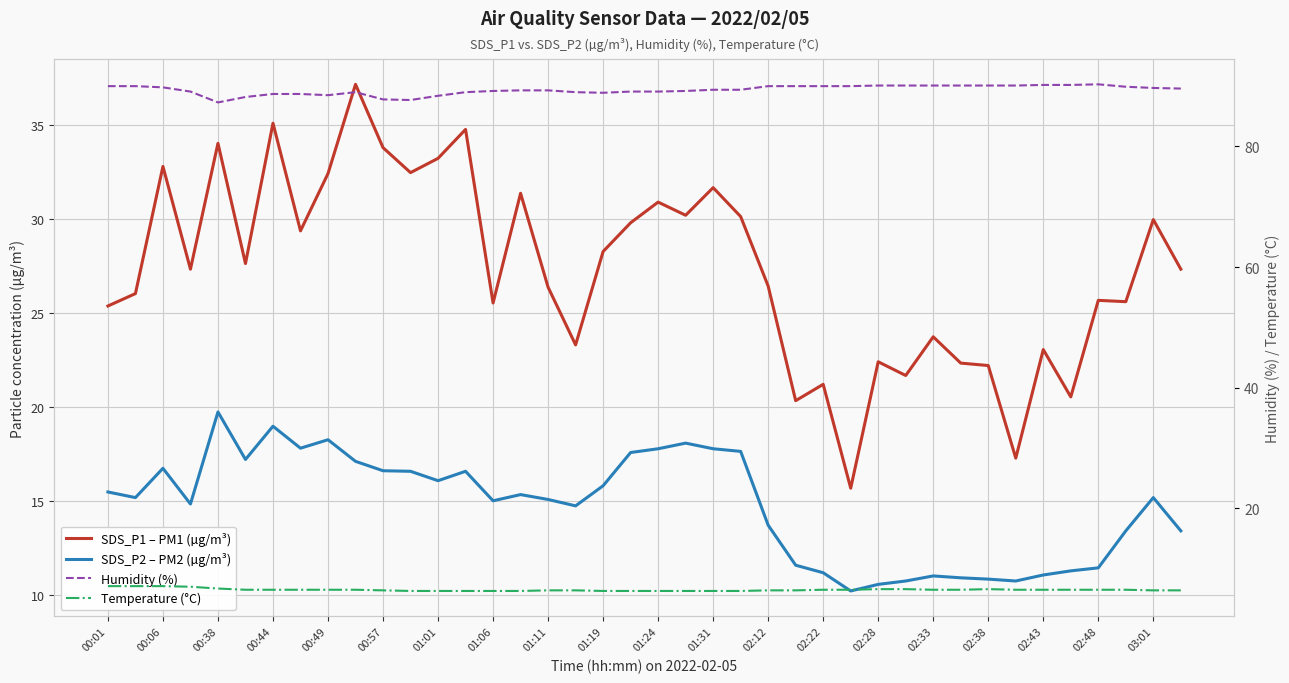

What is the maximum value shown in the chart?

90.3